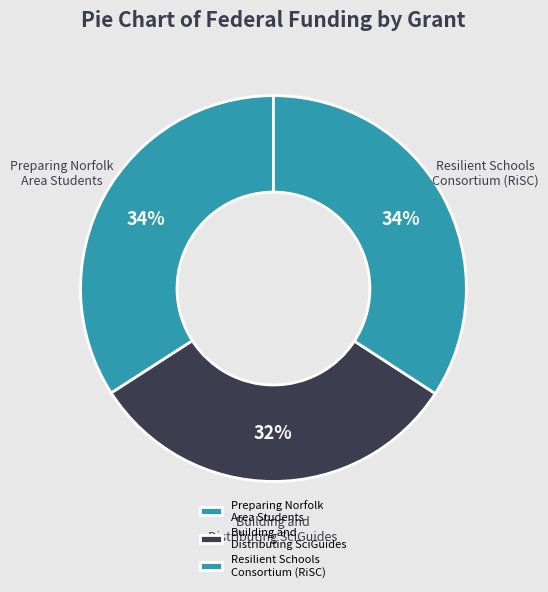

Is there a majority slice in this chart?

No